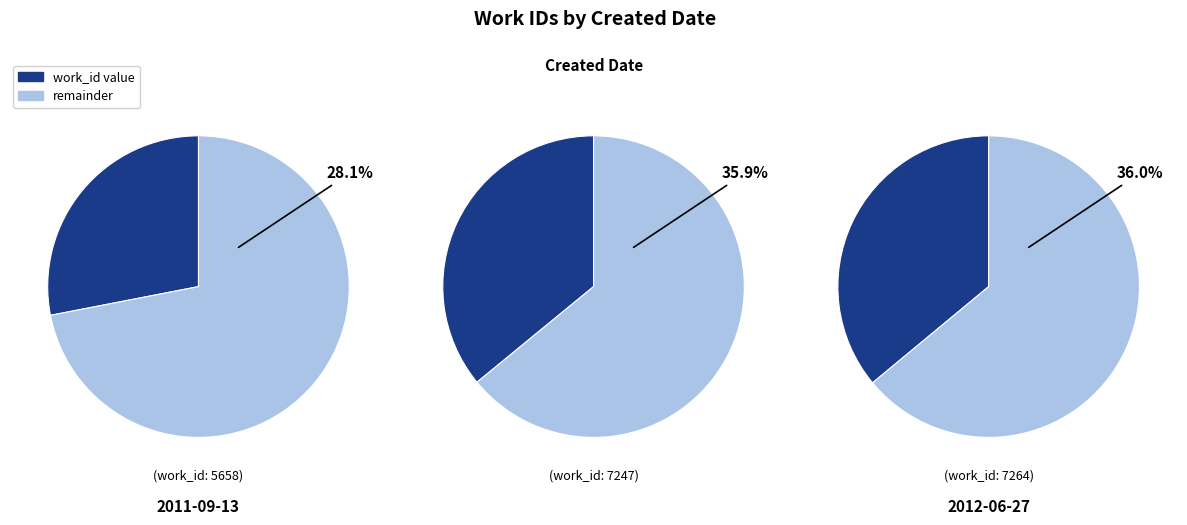

Combined, what portion of the pie is 2011-09-13 and 2012-04-30?

64.0%